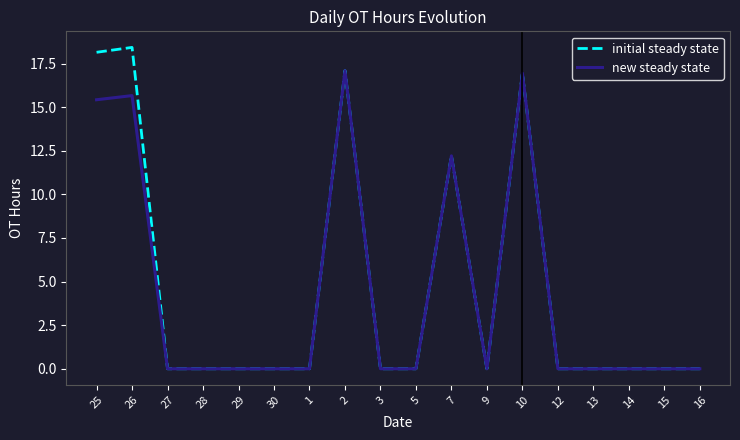

What is the maximum value for new steady state?

17.1